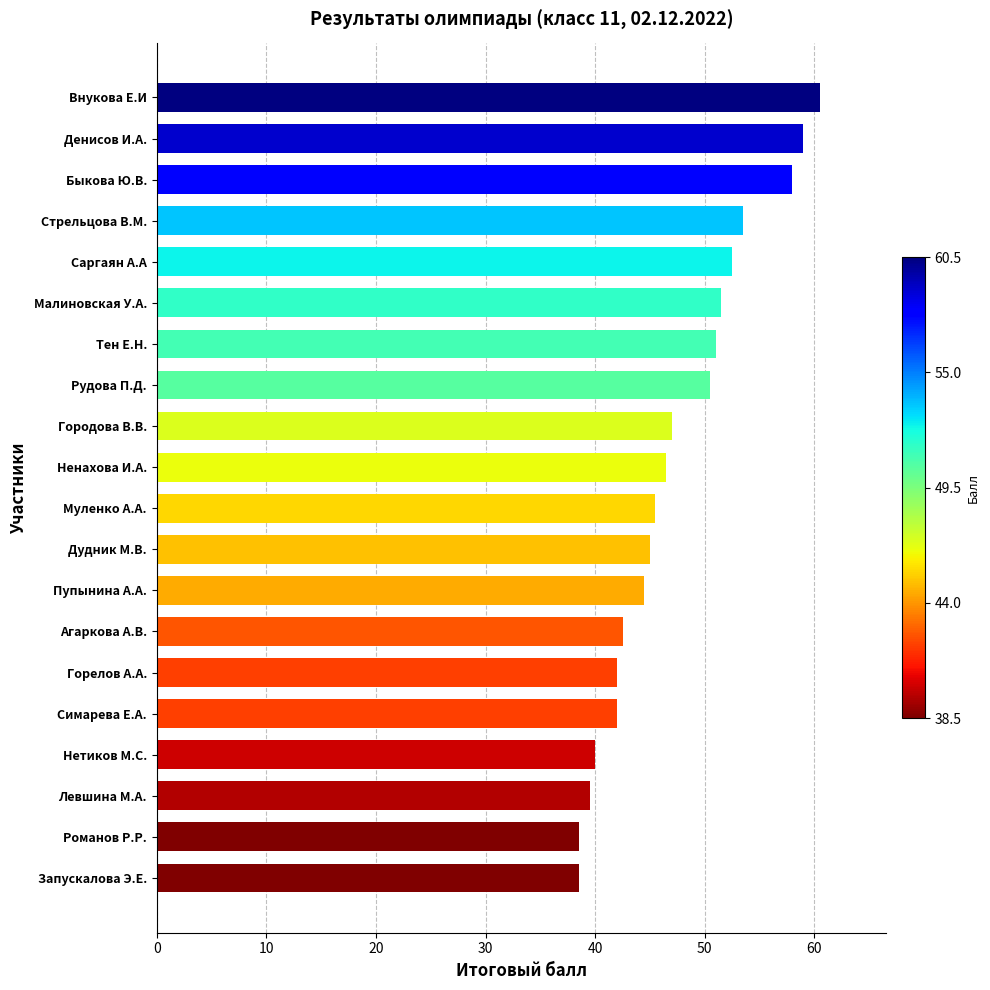

Reading bottom to top, what are all the values shown in this chart?

38.5	38.5	39.5	40.0	42.0	42.0	42.5	44.5	45.0	45.5	46.5	47.0	50.5	51.0	51.5	52.5	53.5	58.0	59.0	60.5